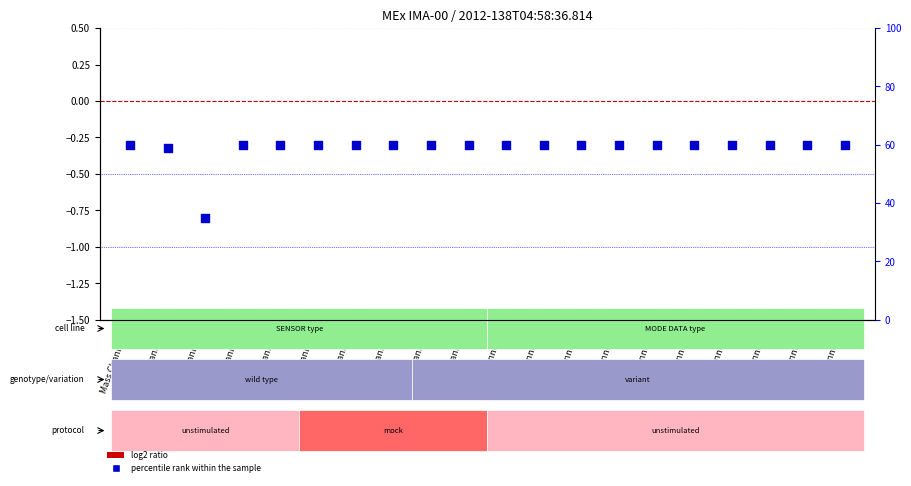

Which series has the largest Y range (max minus min)?

percentile rank within the sample